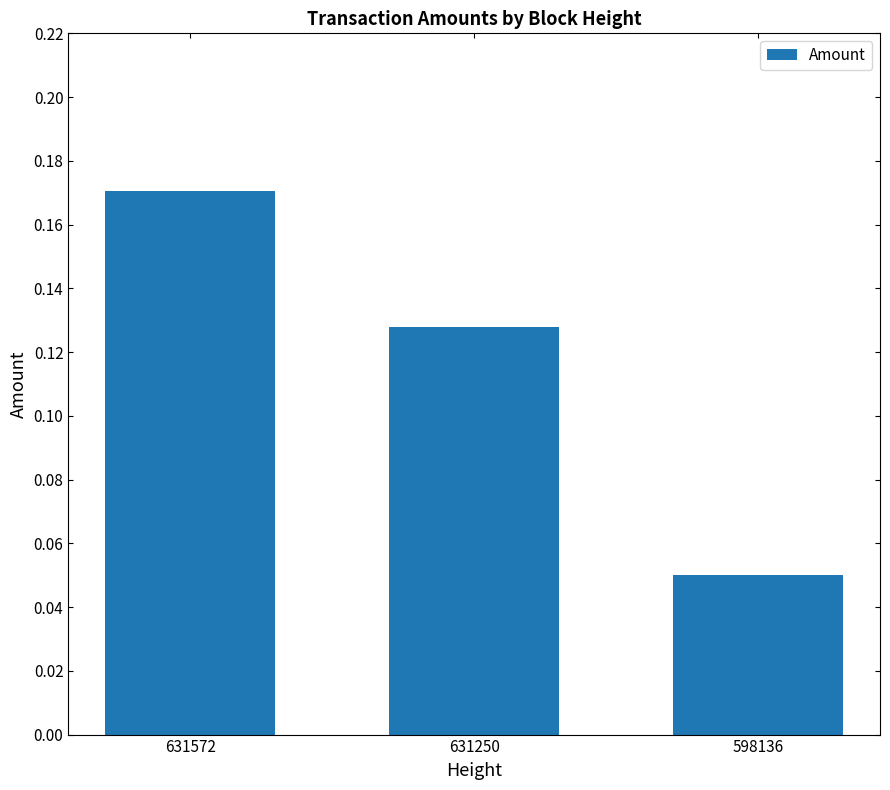

The value at 631572 is 0.1. True or false?

False